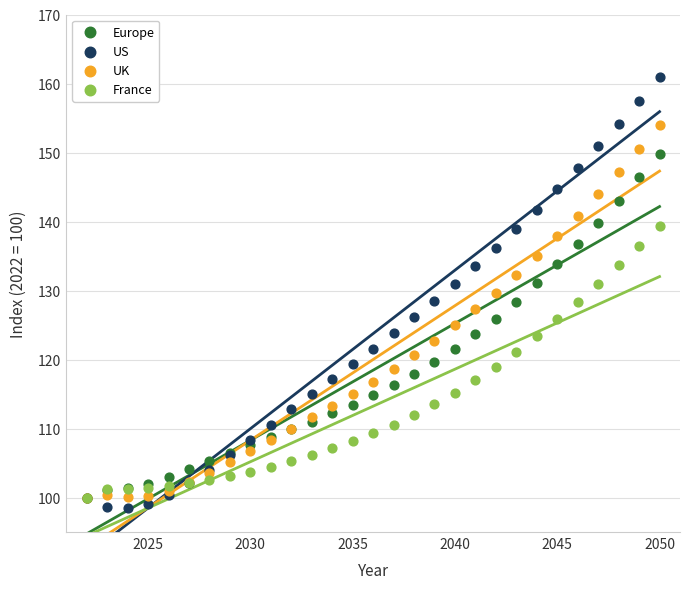

Which series contains the lowest Y value?

US